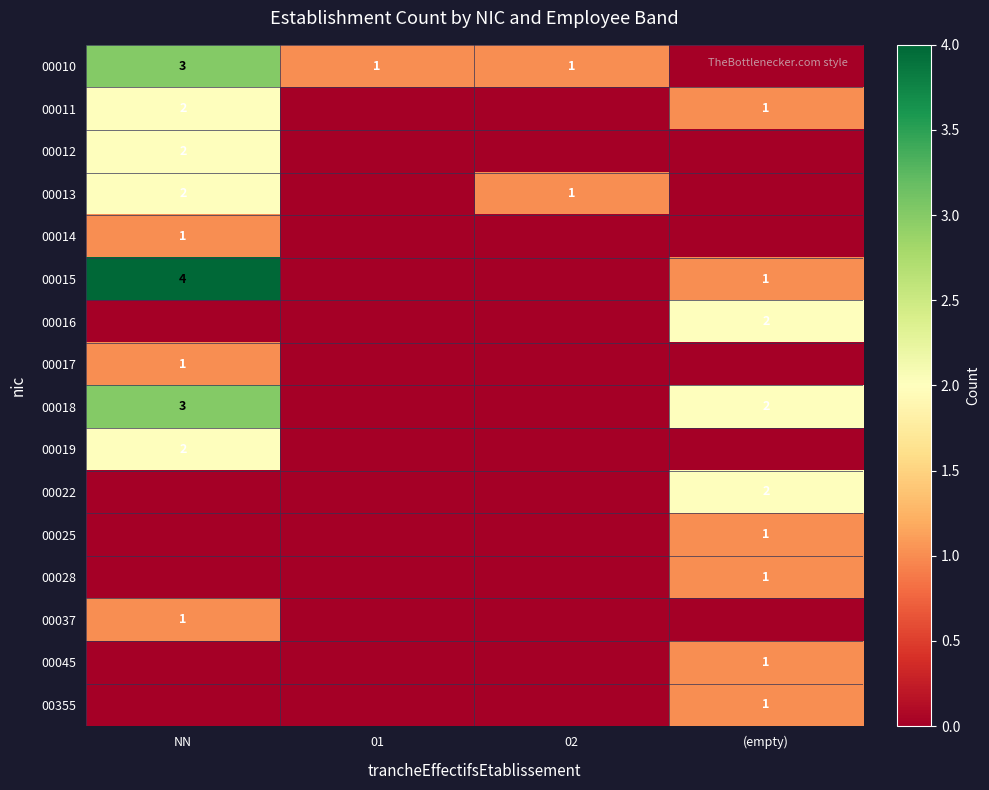

What is the total value across all series at 01?

1